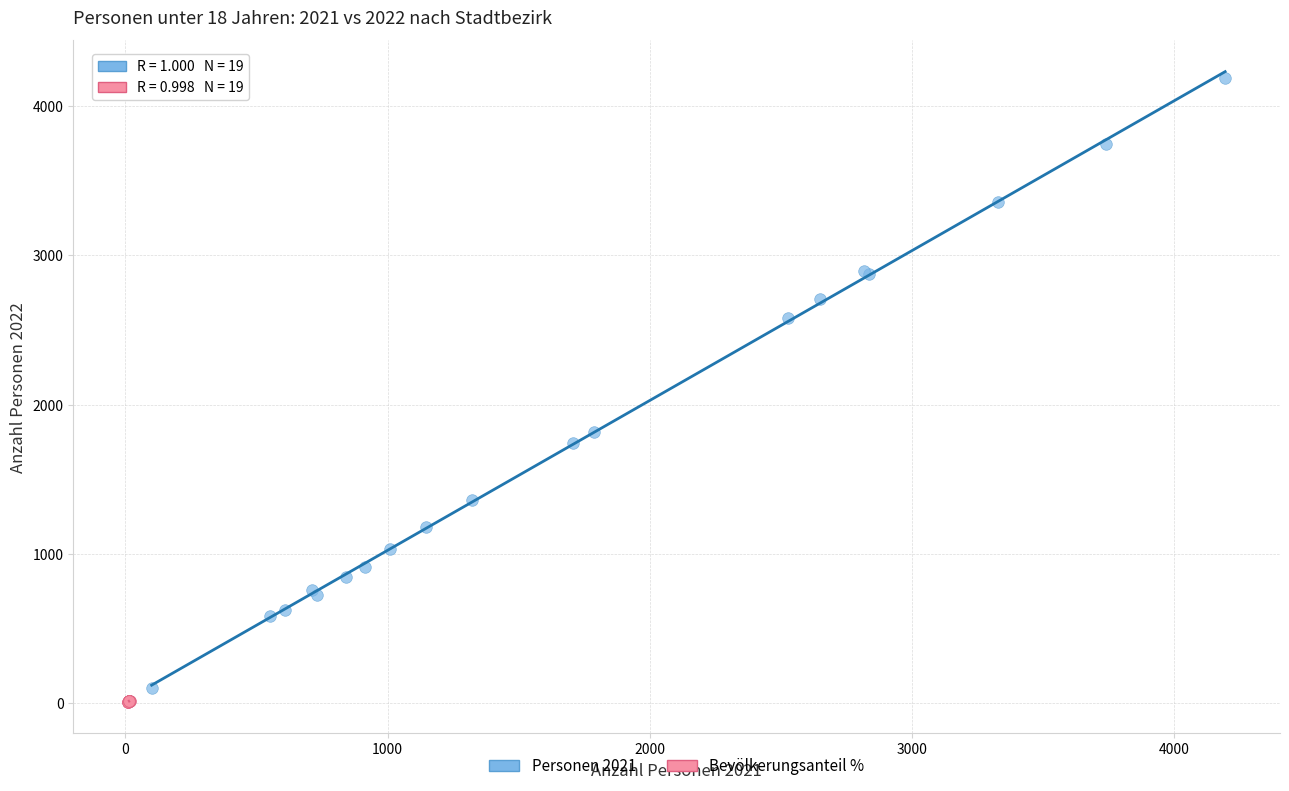

Which series has the largest Y range (max minus min)?

Personen 2021